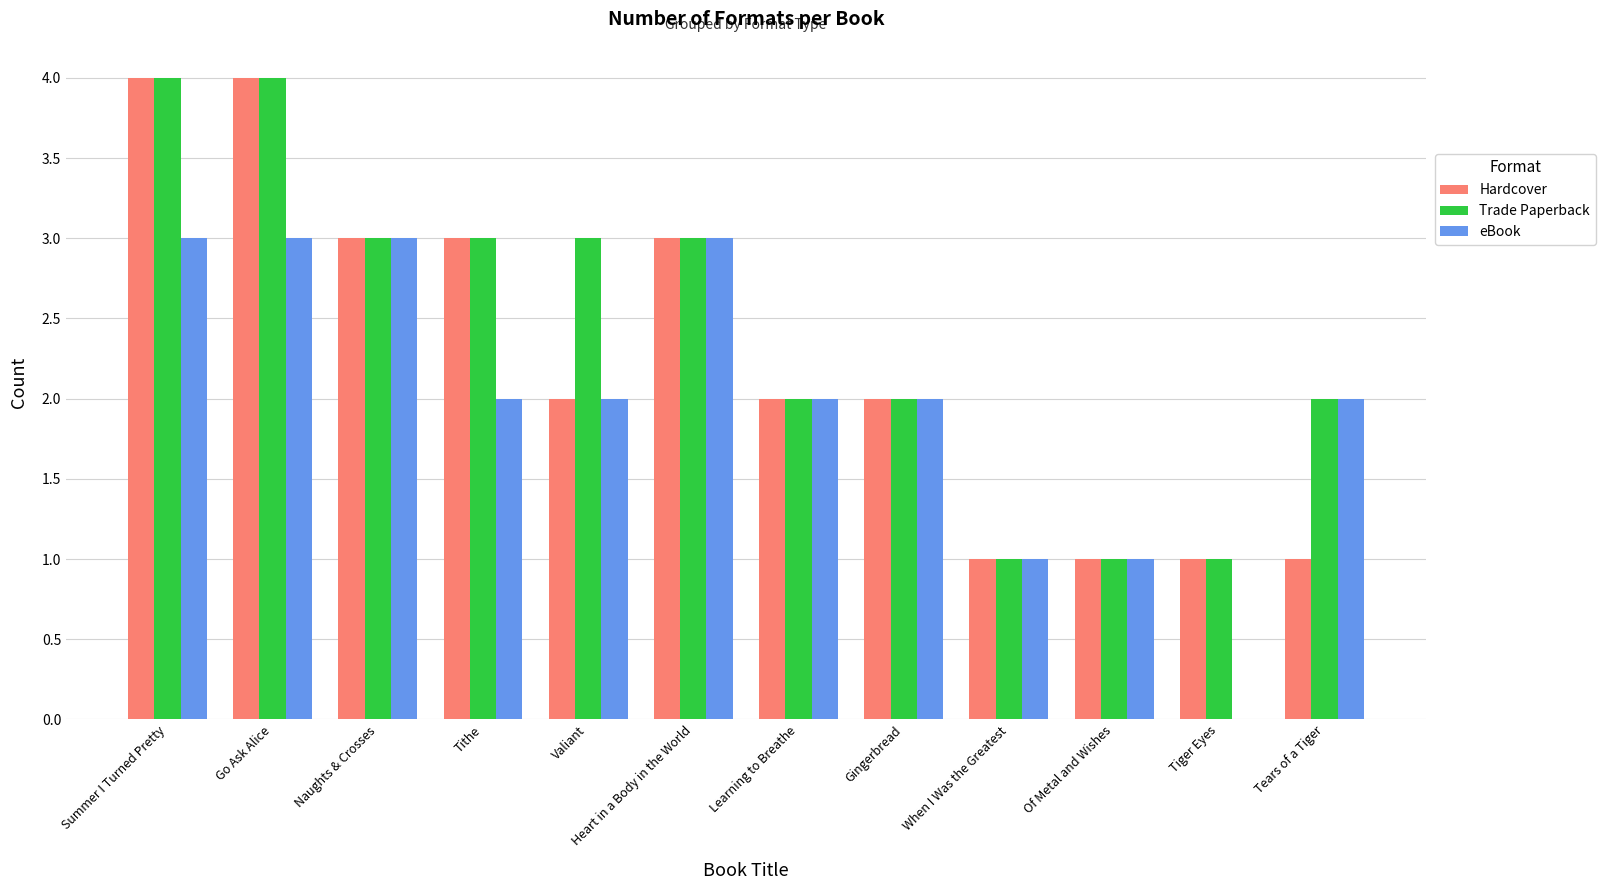

Is it true that eBook equals 5 at Naughts & Crosses?

False